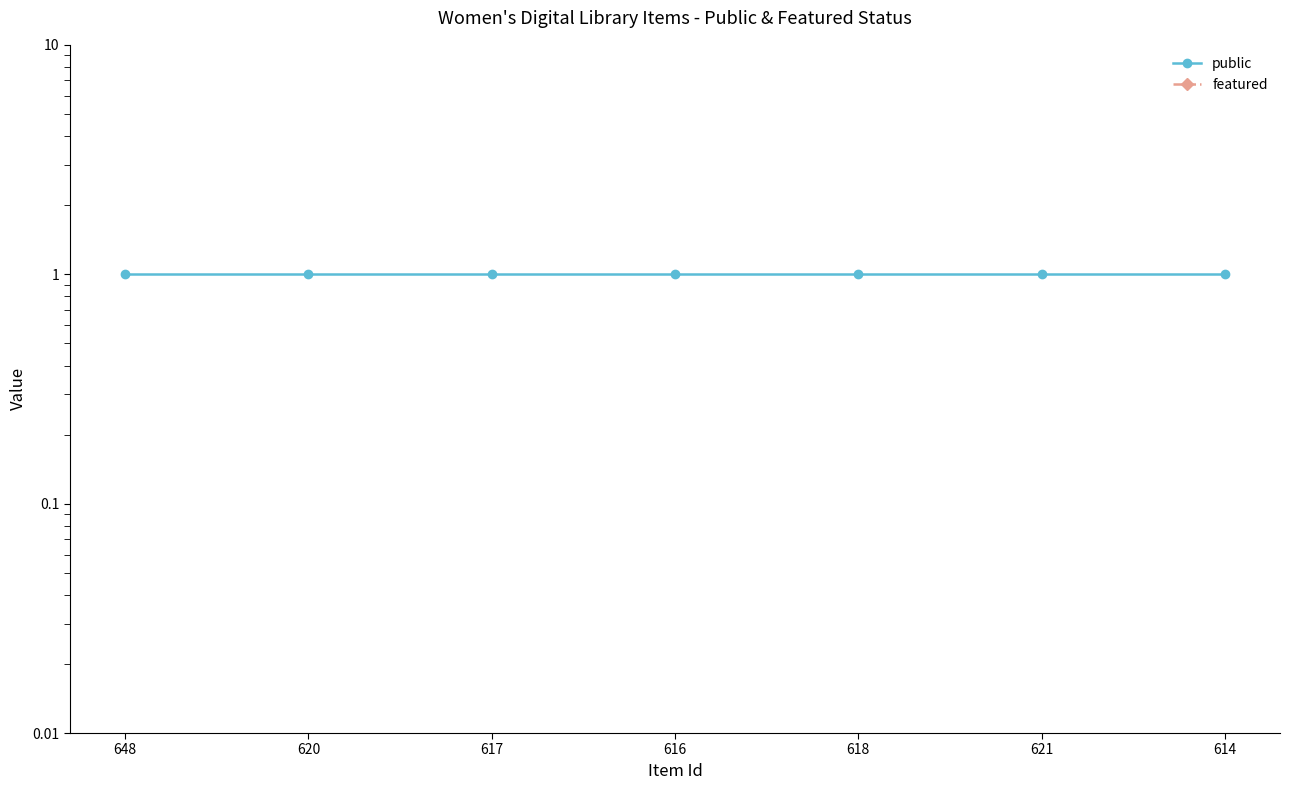

Between 620 and 616, which is larger?

620